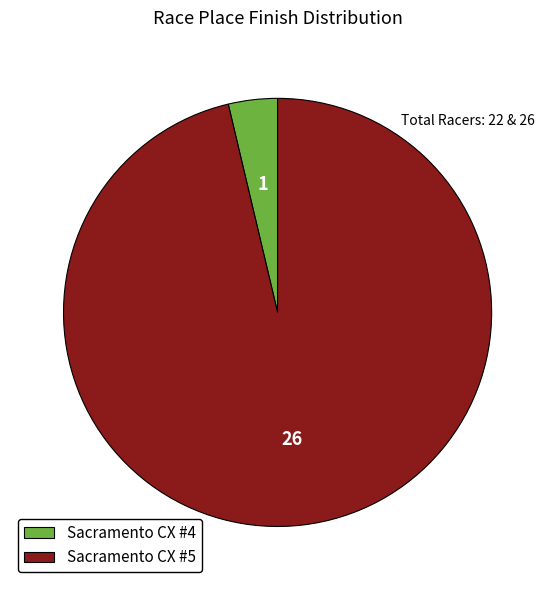

Is it true that Sacramento CX #5 is 96% of the pie?

True